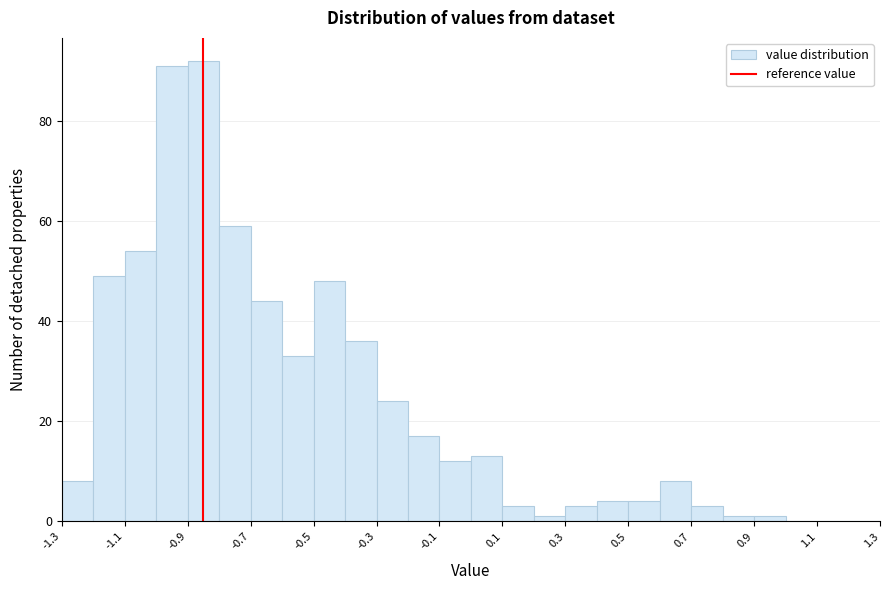

Reading left to right, list every bar in this chart as the range it spans on the x-axis followed by its height. The values are not printed on the chart, so give them approximately, as read against the axis.

-1.3 to -1.2: 8
-1.2 to -1.1: 50
-1.1 to -1.0: 54
-1.0 to -0.9: 92
-0.9 to -0.8: 92
-0.8 to -0.7: 60
-0.7 to -0.6: 44
-0.6 to -0.5: 34
-0.5 to -0.4: 48
-0.4 to -0.3: 36
-0.3 to -0.2: 24
-0.2 to -0.1: 18
-0.1 to 0.0: 12
0.0 to 0.1: 14
0.1 to 0.2: 4
0.2 to 0.3: under 2
0.3 to 0.4: 4
0.4 to 0.5: 4
0.5 to 0.6: 4
0.6 to 0.7: 8
0.7 to 0.8: 4
0.8 to 0.9: under 2
0.9 to 1.0: under 2
1.0 to 1.1: 0
1.1 to 1.2: 0
1.2 to 1.3: 0